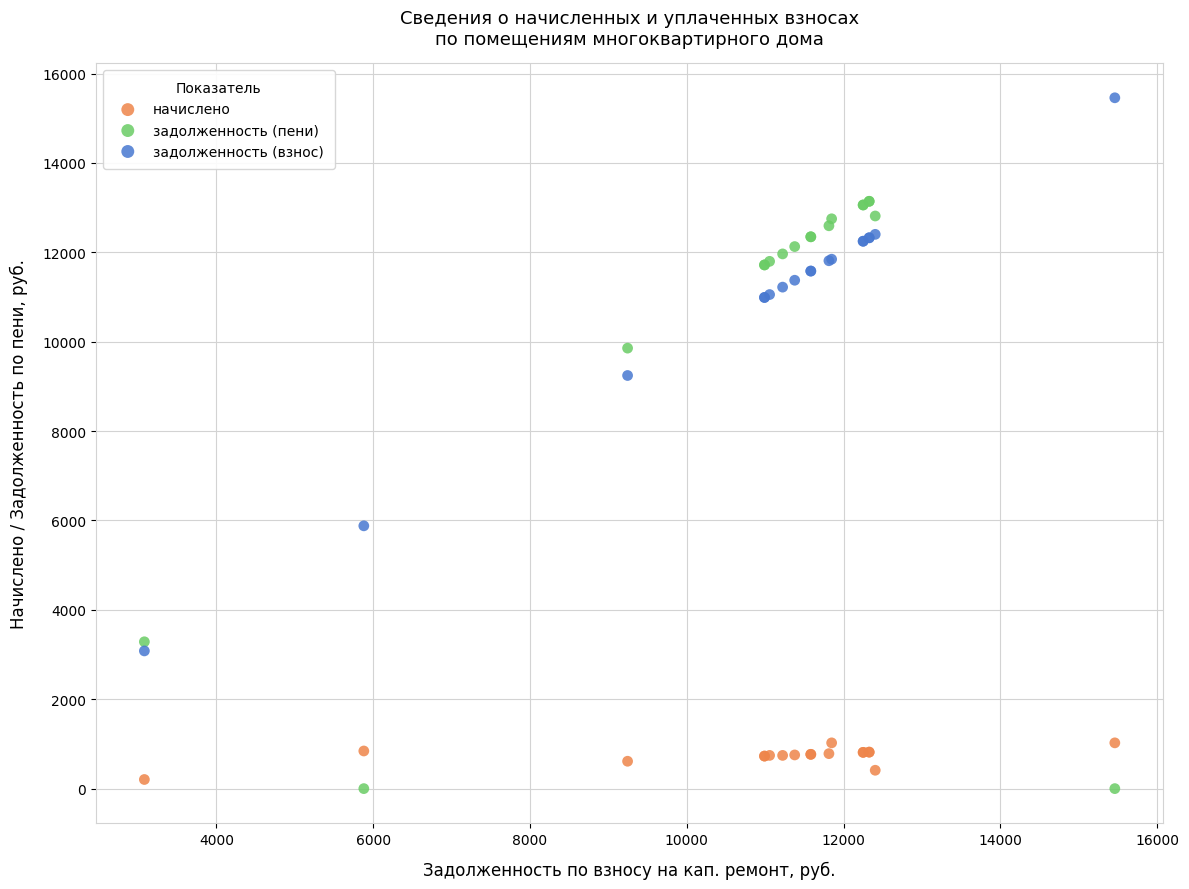

Across all series, what Y value is closest to 7729?

9244.8